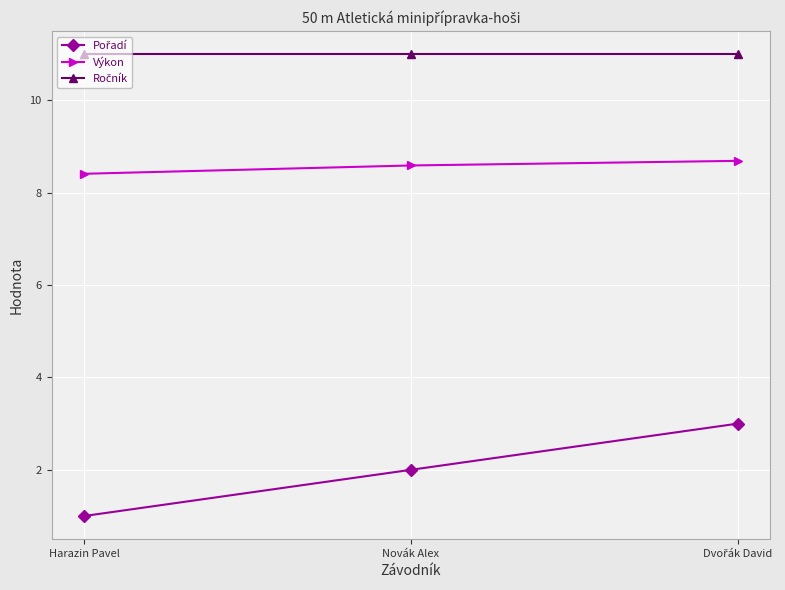

Is this an area chart (filled region under the line)?

No